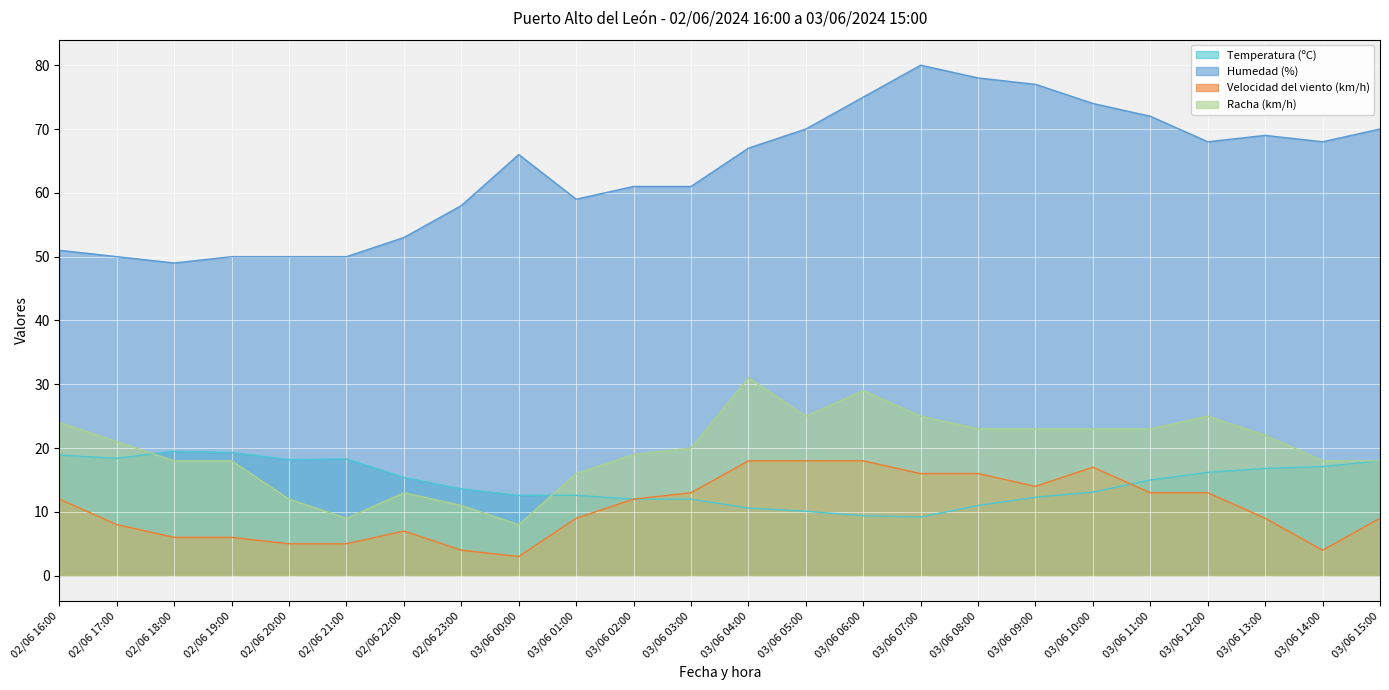

What is the difference between the second highest and second lowest values in the Temperatura (ºC) series?

9.9